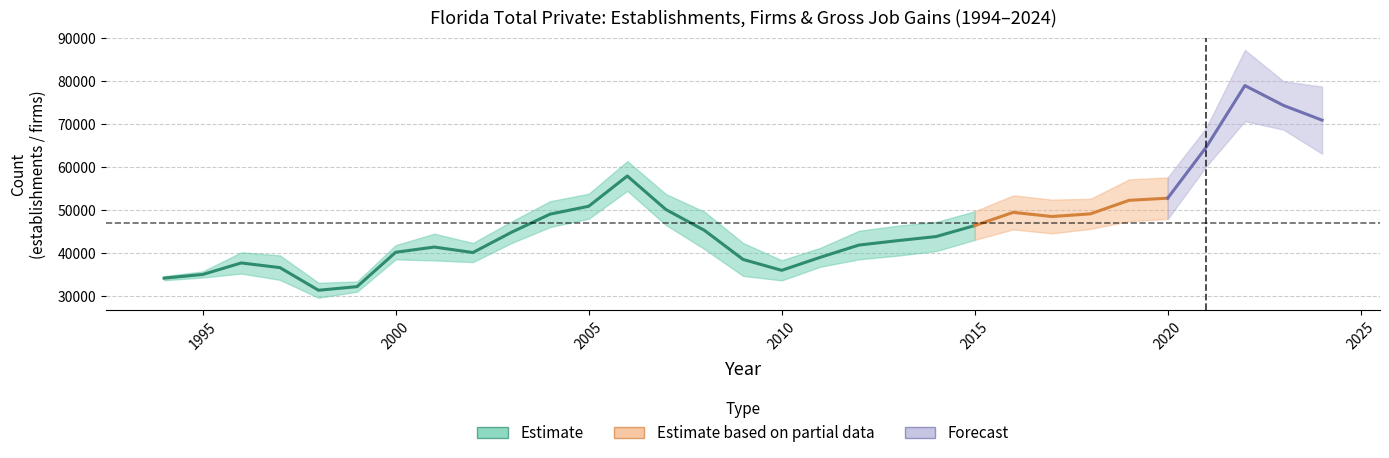

Is the value of Gross Job Gains at 2009 greater than the value of Total Establishments at 1995?

Yes